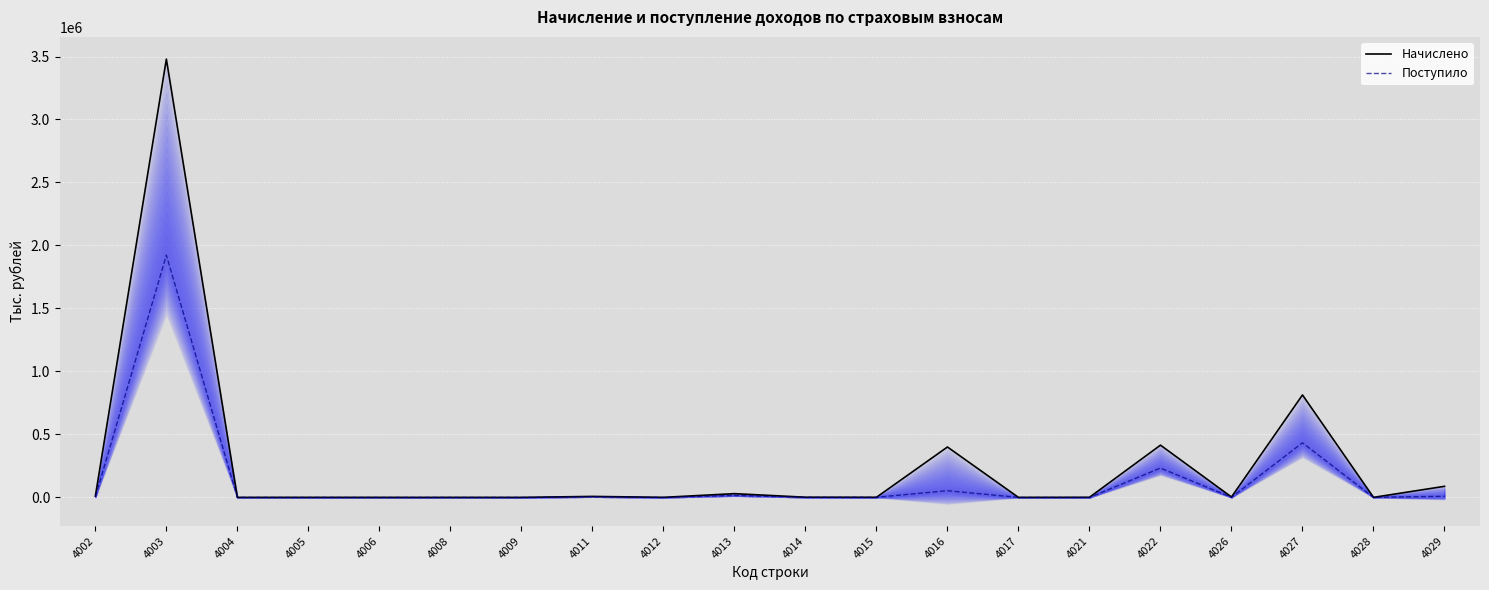

What are all the series names shown in the legend?

Начислено, Поступило